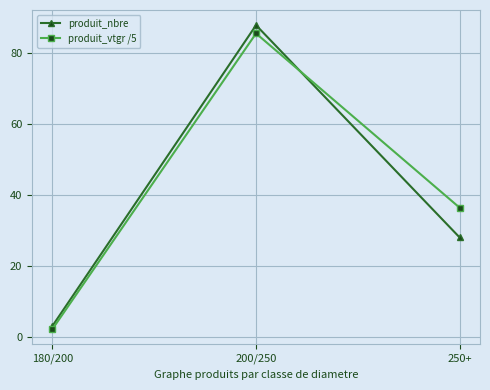

The produit_vtgr /5 series shows 52.4 at 250+. True or false?

False